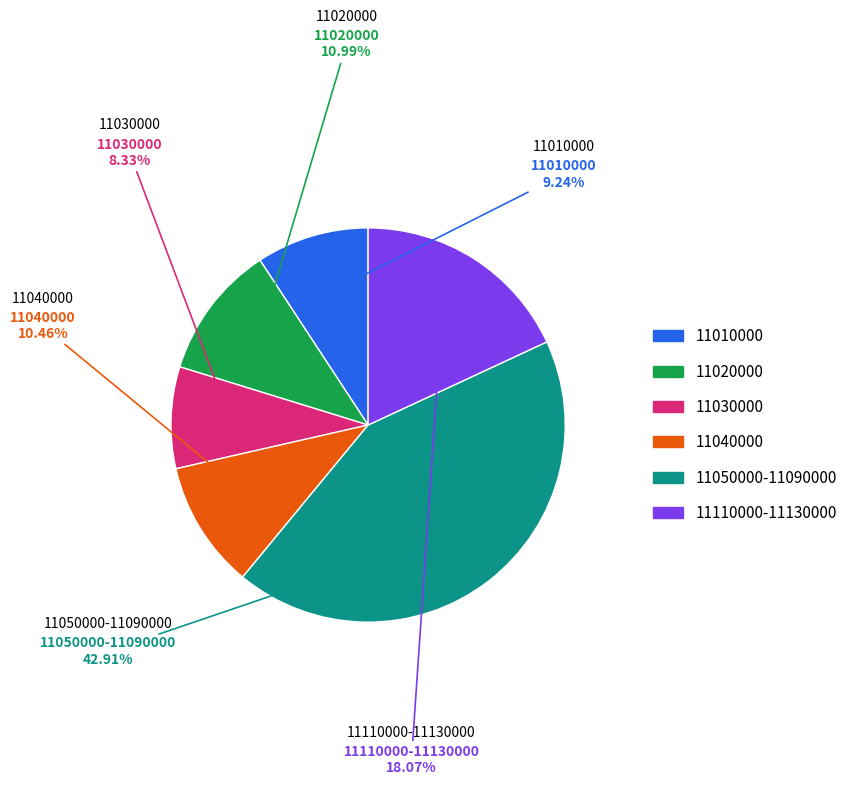

Is there any slice that represents more than half of the pie?

No